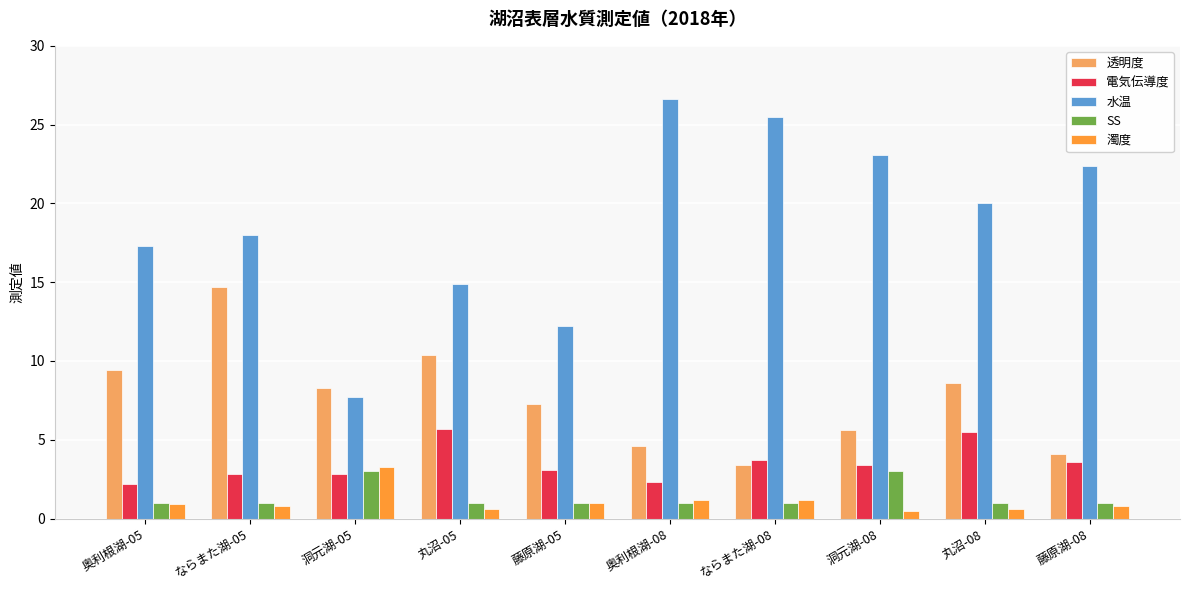

What position from the left is 藤原湖-08?

10